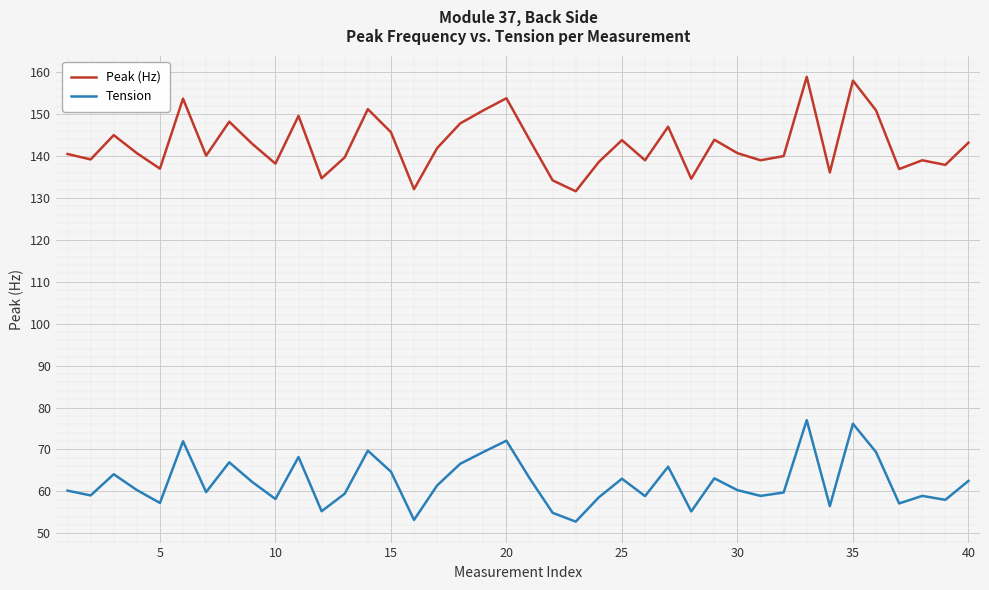

True or false: Peak (Hz) has more than 2 interior local peaks.

True